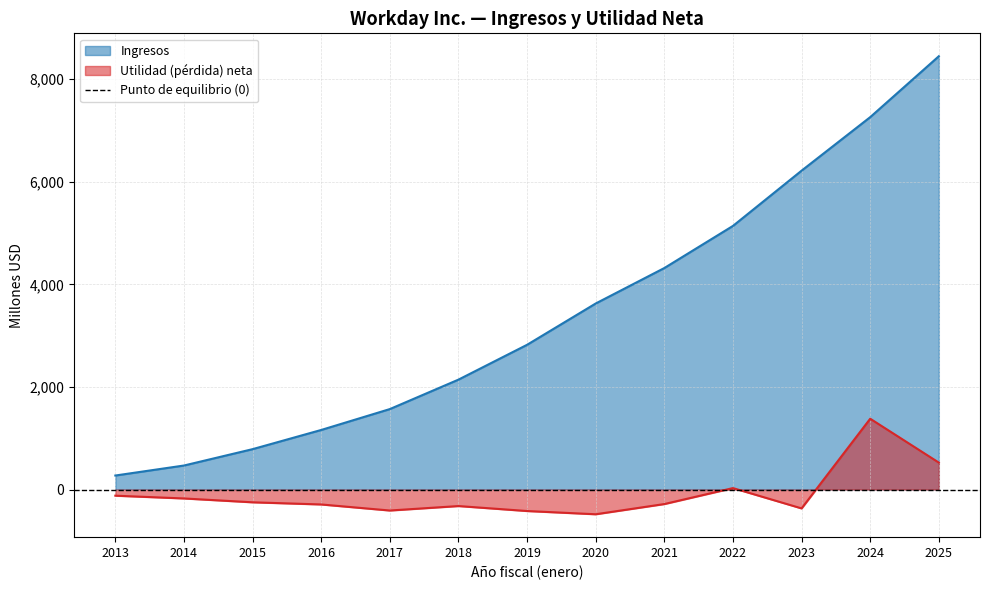

Which label corresponds to the smallest value in the chart?

2020